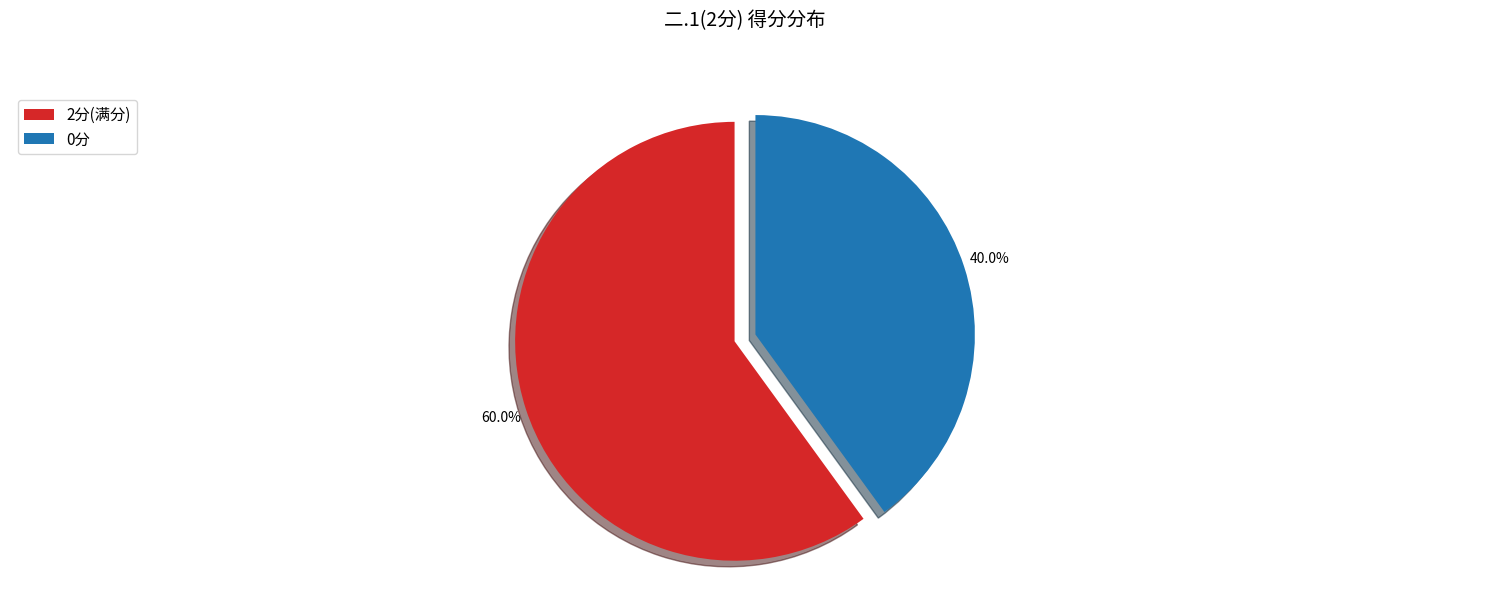

How many segments does this pie chart have?

2